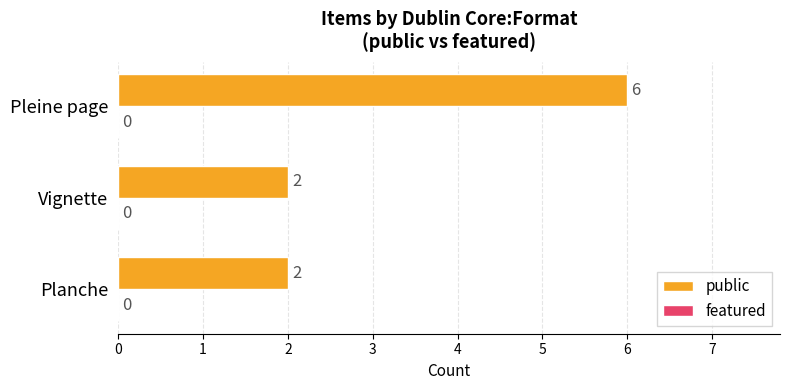

What is the sum of the values at Planche and Pleine page?

8